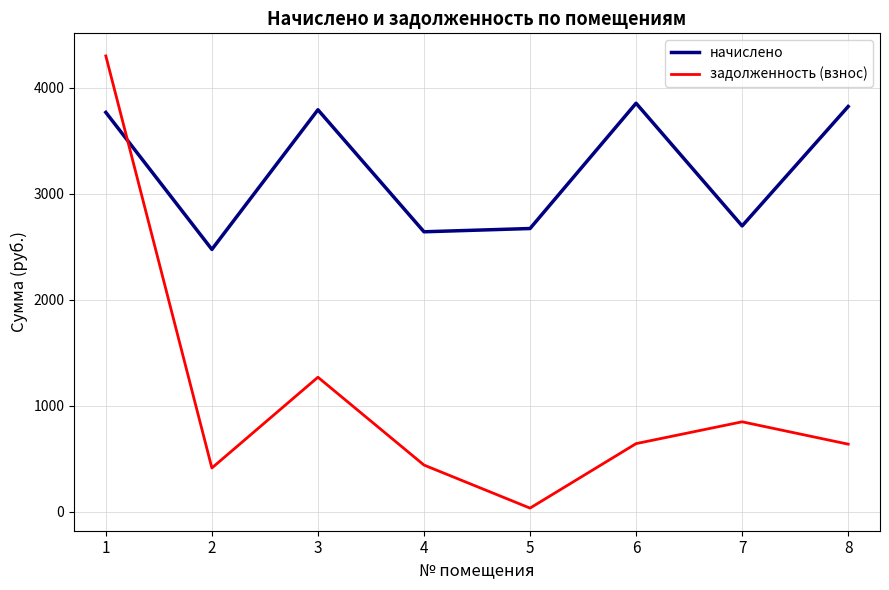

What is the difference between the начислено values at 3 and 7?

1095.8